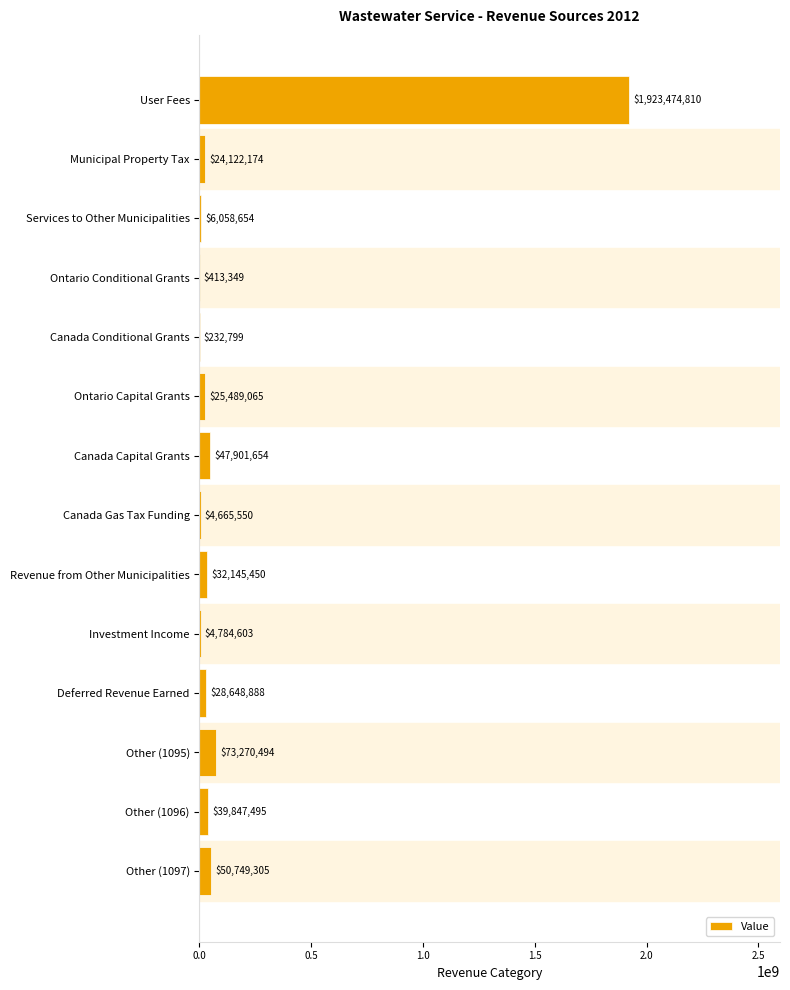

What is the maximum value shown in the chart?

1923474810